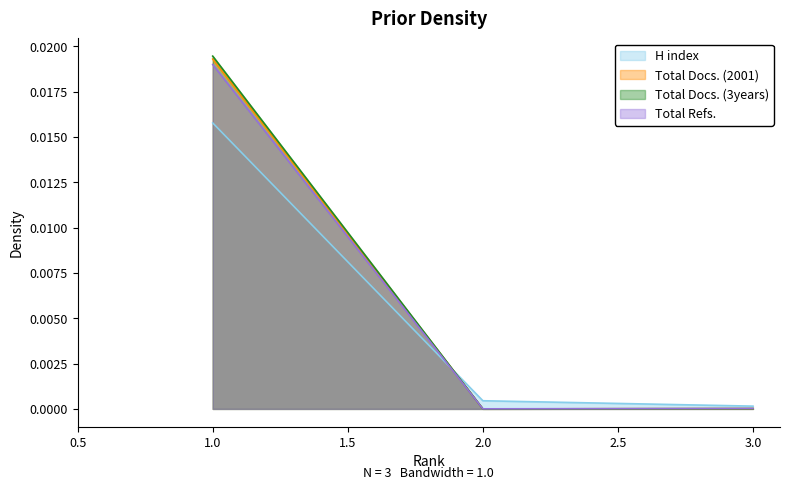

What is the total value across all series at 1?

0.1